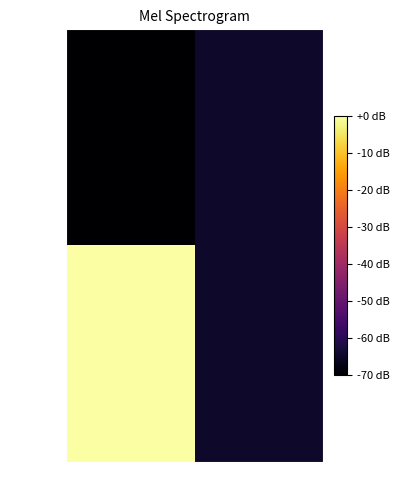

Rank the series by their maximum value, from highest to lowest.

e65545d…, e03659d…